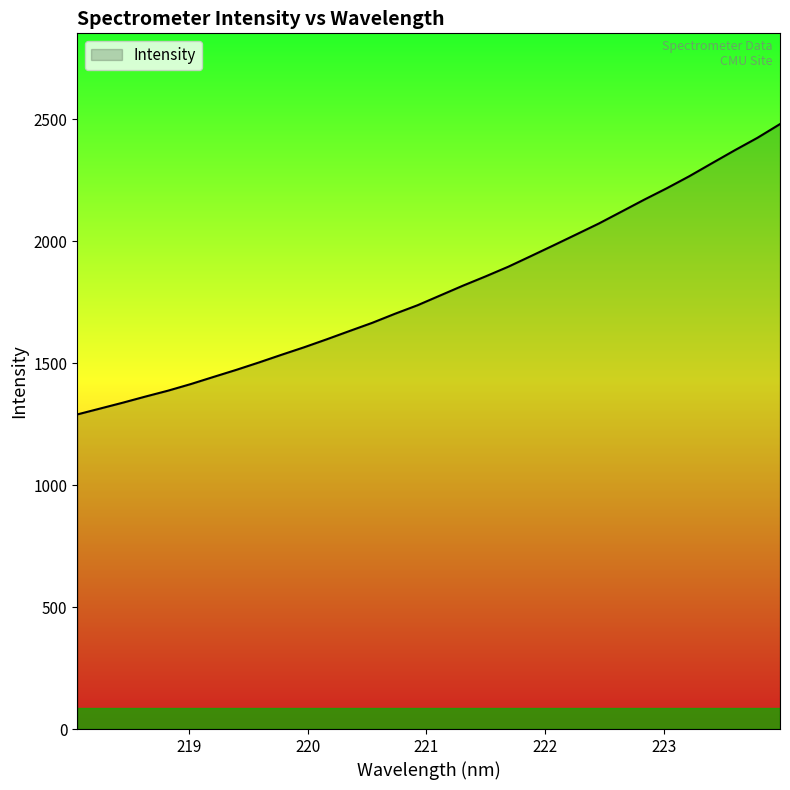

What is the maximum value shown in the chart?

2480.7